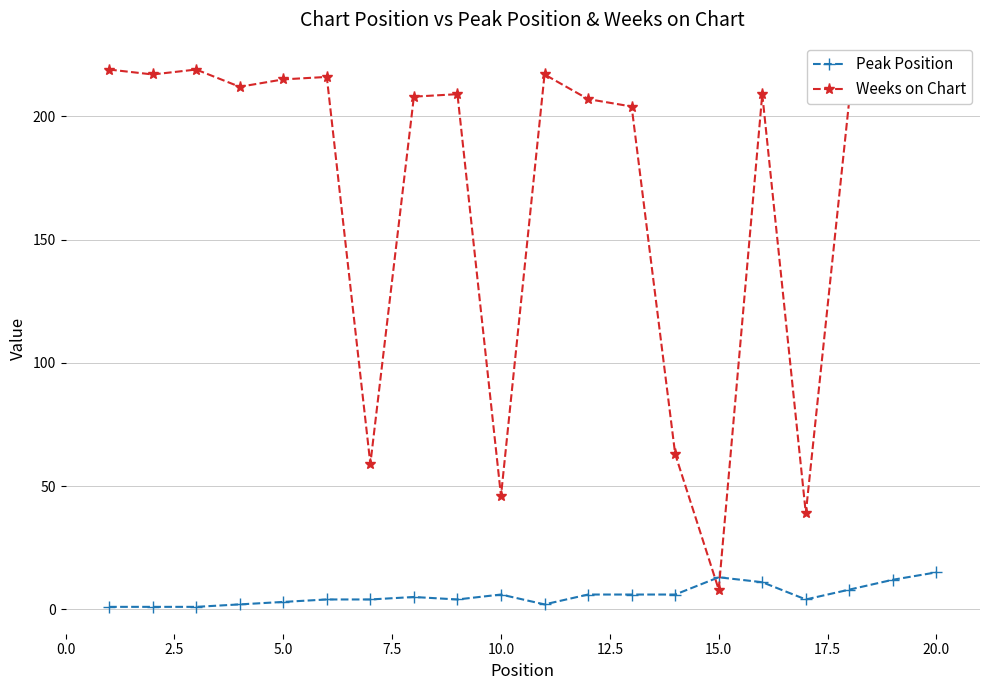

Reading left to right, extract all data points from this chart.

Peak Position: 1	1	1	2	3	4	4	5	4	6	2	6	6	6	13	11	4	8	12	15
Weeks on Chart: 219	217	219	212	215	216	59	208	209	46	217	207	204	63	8	209	39	207	219	217